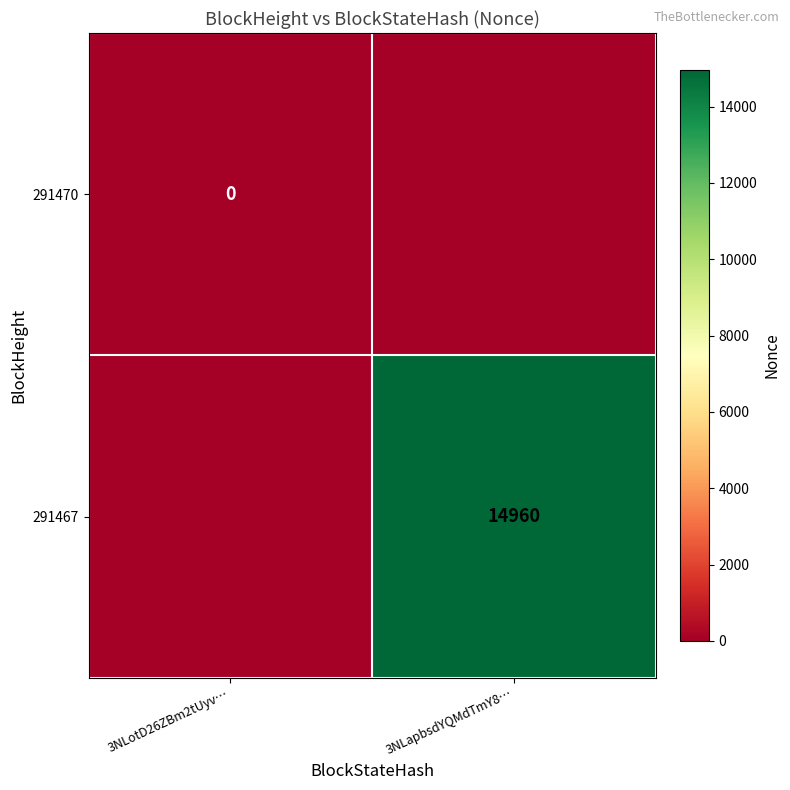

The 291467 series shows 24235 at 3NLapbsdYQMdTmY8…. True or false?

False